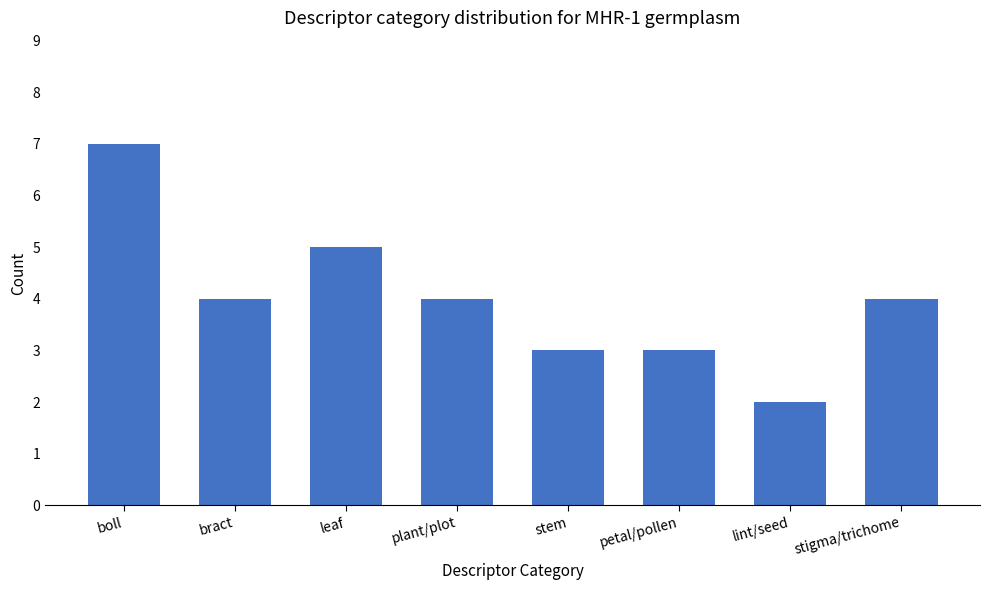

What is the change in value from bract to petal/pollen?

-1